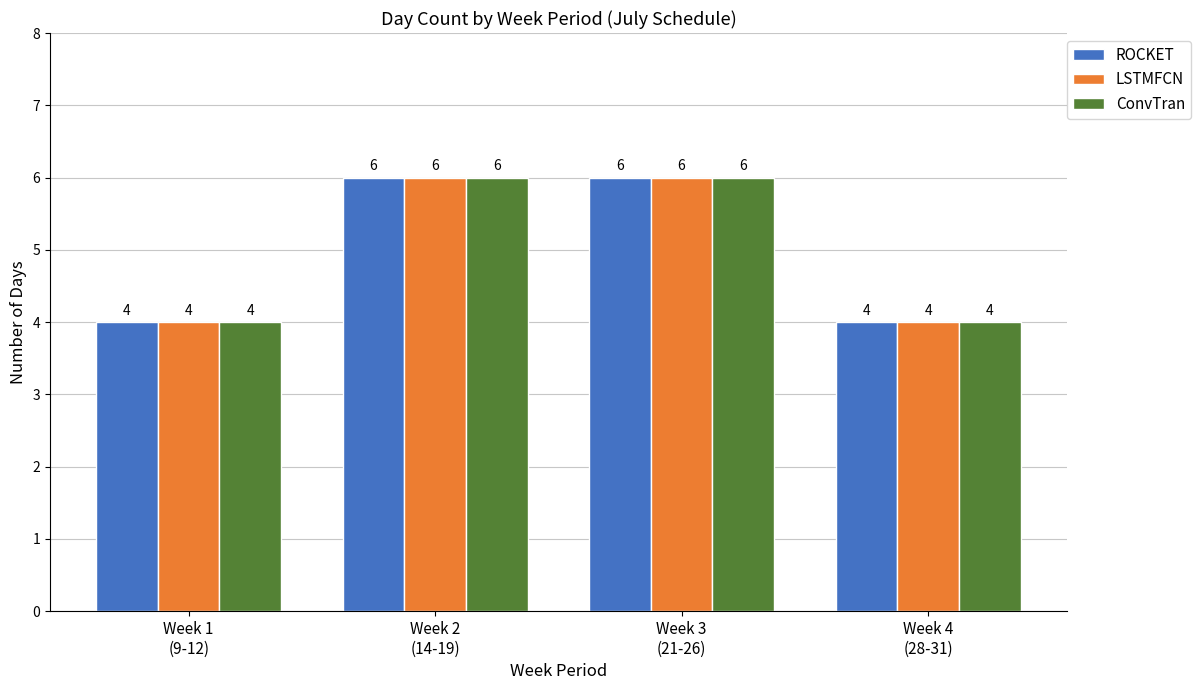

Reading left to right, transcribe all the data shown in this chart.

ROCKET: Week 1
(9-12)=4	Week 2
(14-19)=6	Week 3
(21-26)=6	Week 4
(28-31)=4
LSTMFCN: Week 1
(9-12)=4	Week 2
(14-19)=6	Week 3
(21-26)=6	Week 4
(28-31)=4
ConvTran: Week 1
(9-12)=4	Week 2
(14-19)=6	Week 3
(21-26)=6	Week 4
(28-31)=4